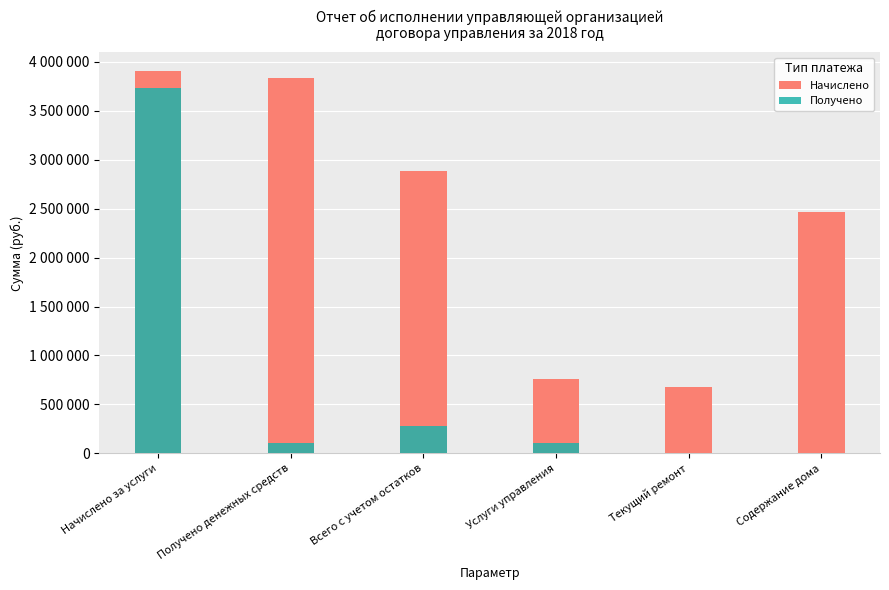

The Получено series shows 1188916.2 at Содержание дома. True or false?

False